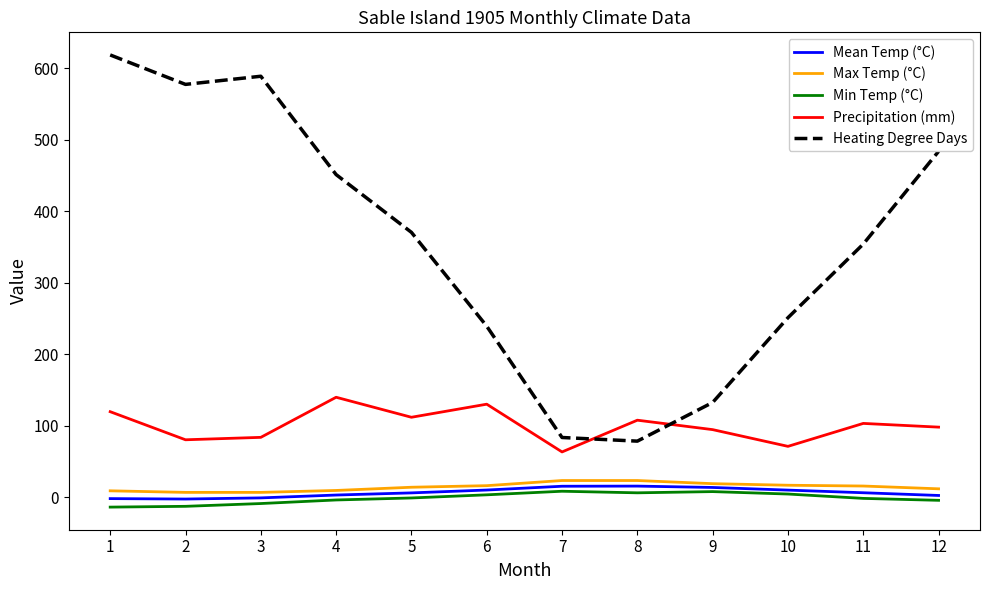

True or false: Heating Degree Days and Max Temp (°C) intersect in this chart.

False